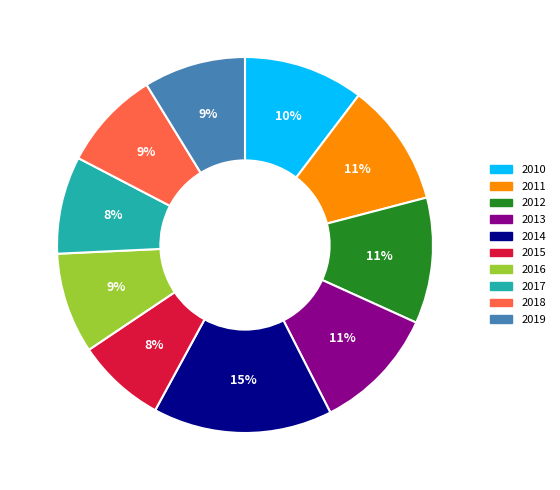

Is the sum of 2014 and 2016 greater than half?

No